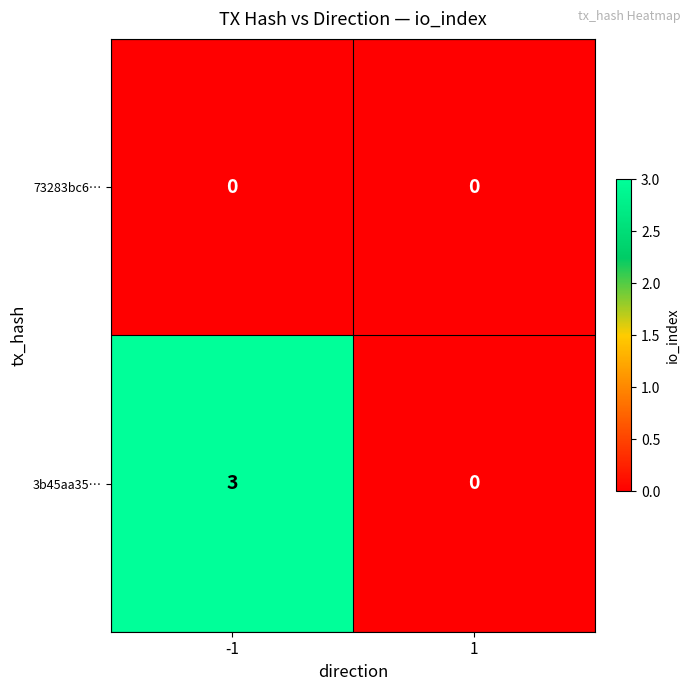

Reading right to left, transcribe all the data shown in this chart.

73283bc6…: 1=0	-1=0
3b45aa35…: 1=0	-1=3